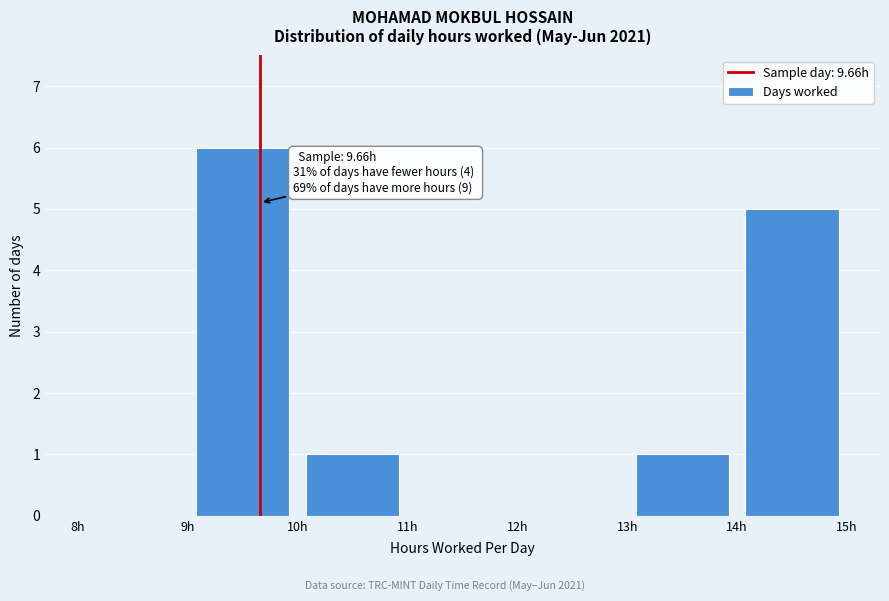

Which range on the x-axis has the tallest bar?

9 to 10